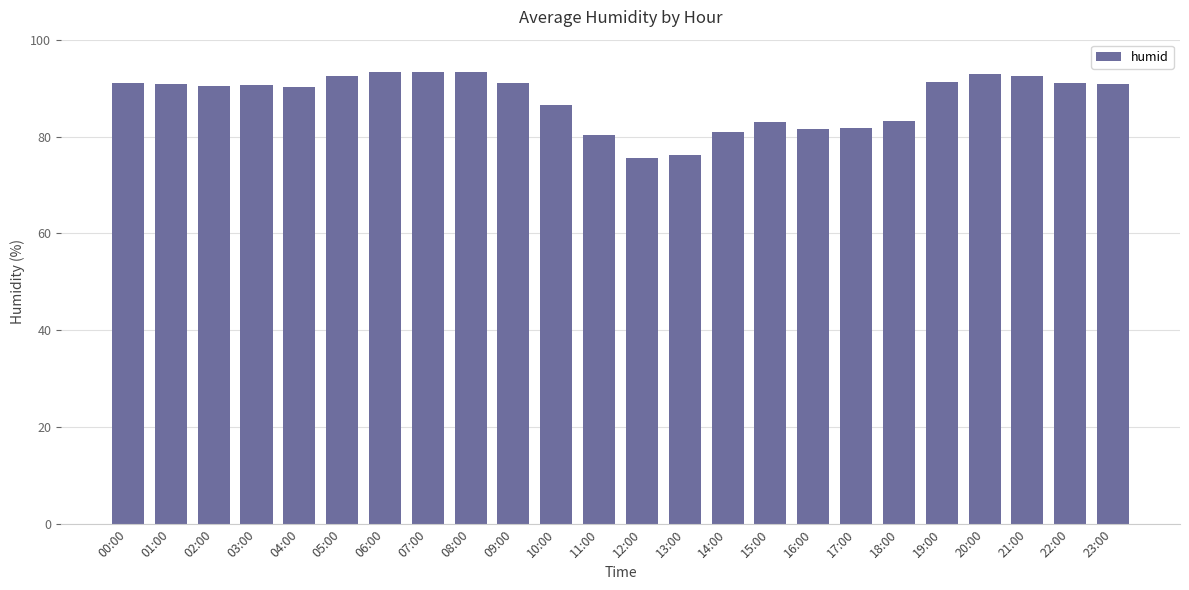

What is the greatest value displayed?

93.4